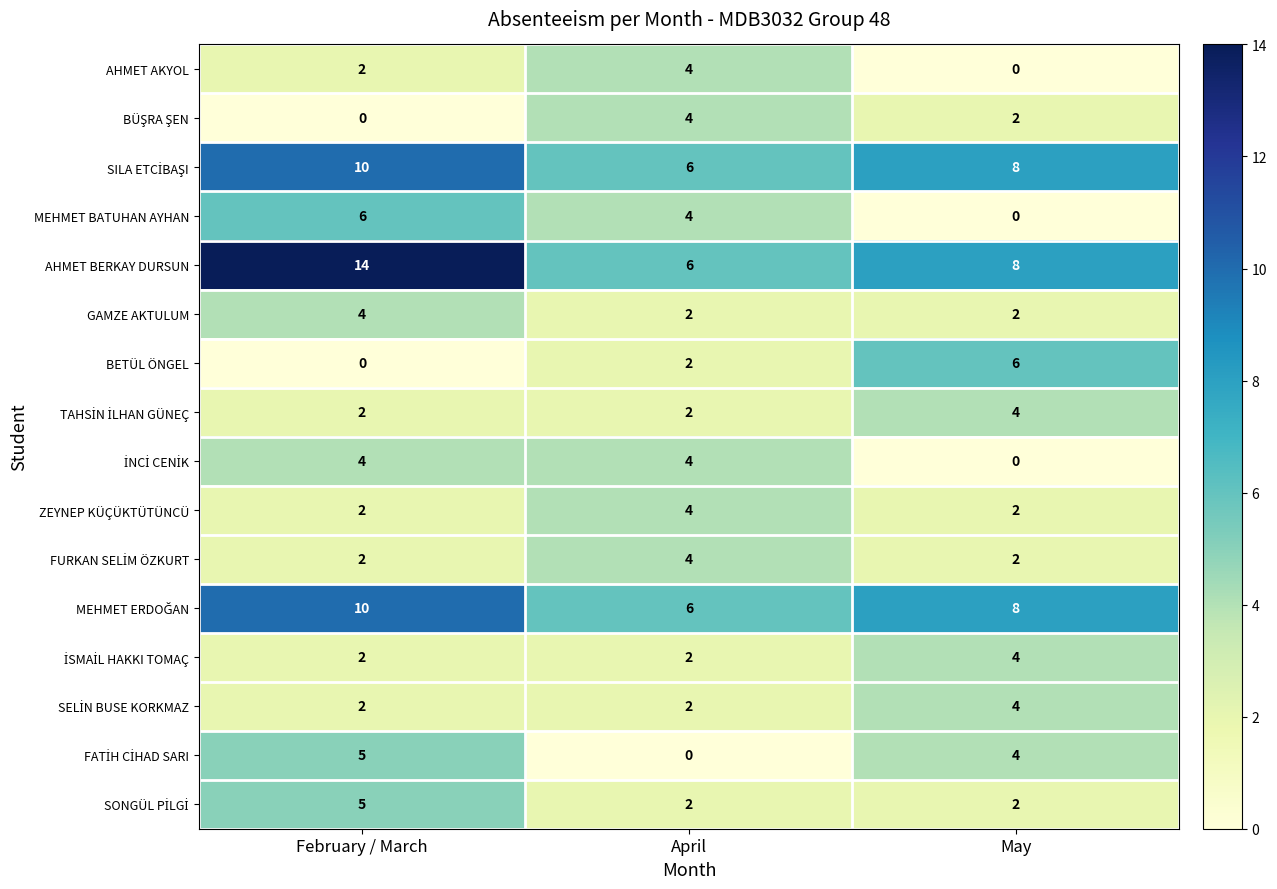

Which series changed the most between February / March and April?

AHMET BERKAY DURSUN